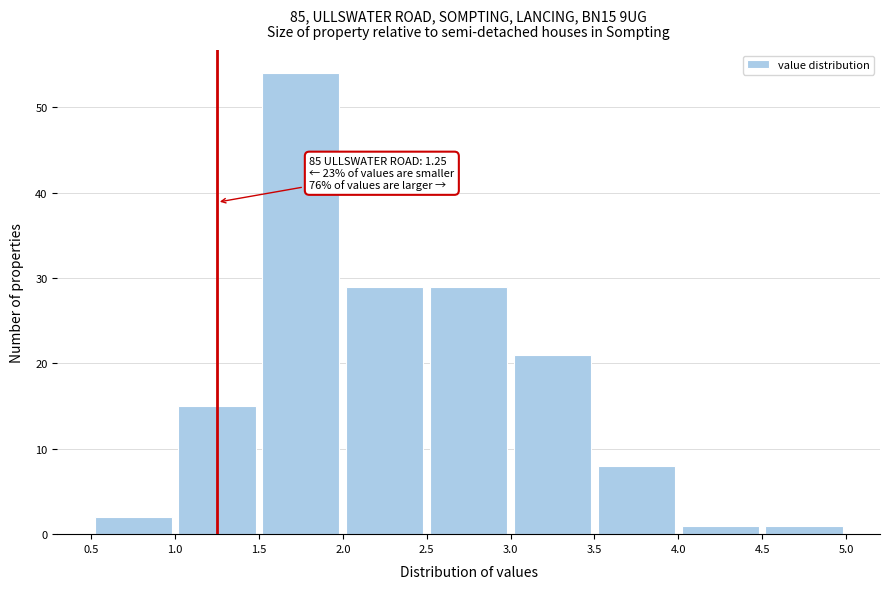

Which range on the x-axis has the tallest bar?

1.5 to 2.0